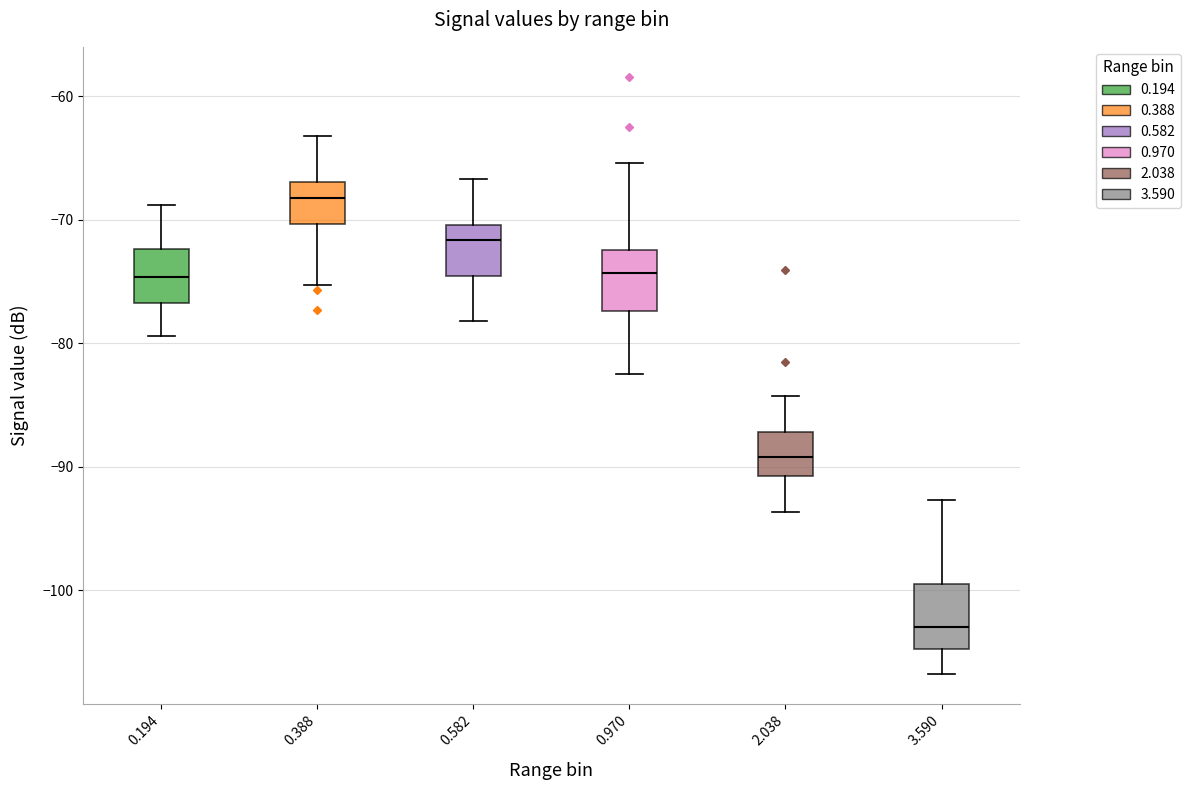

Reading left to right, transcribe this box plot: for each box, give where its median line is, the range the box spans, and where its two whiskers end, as read against the y-axis. The values are not printed on the chart, so give them approximately, as read against the axis.

0.194: median -75, box -77 to -72, whiskers -79 to -69
0.388: median -68, box -70 to -67, whiskers -75 to -63
0.582: median -72, box -75 to -70, whiskers -78 to -67
0.970: median -74, box -77 to -72, whiskers -82 to -65
2.038: median -89, box -91 to -87, whiskers -94 to -84
3.590: median -103, box -105 to -100, whiskers -107 to -93